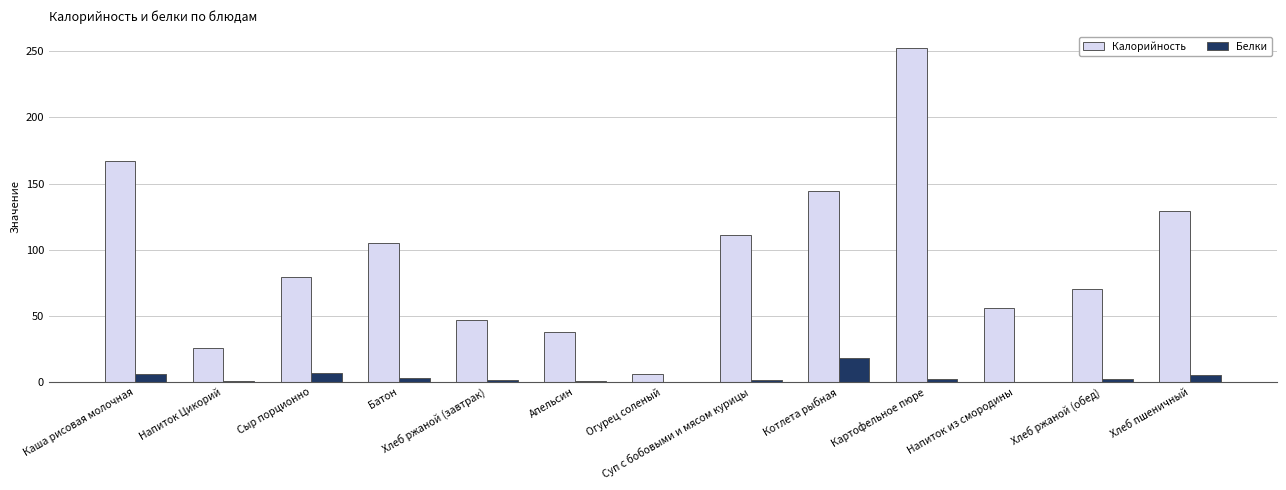

Is the value of Калорийность at Хлеб ржаной (обед) greater than the value of Белки at Хлеб пшеничный?

Yes